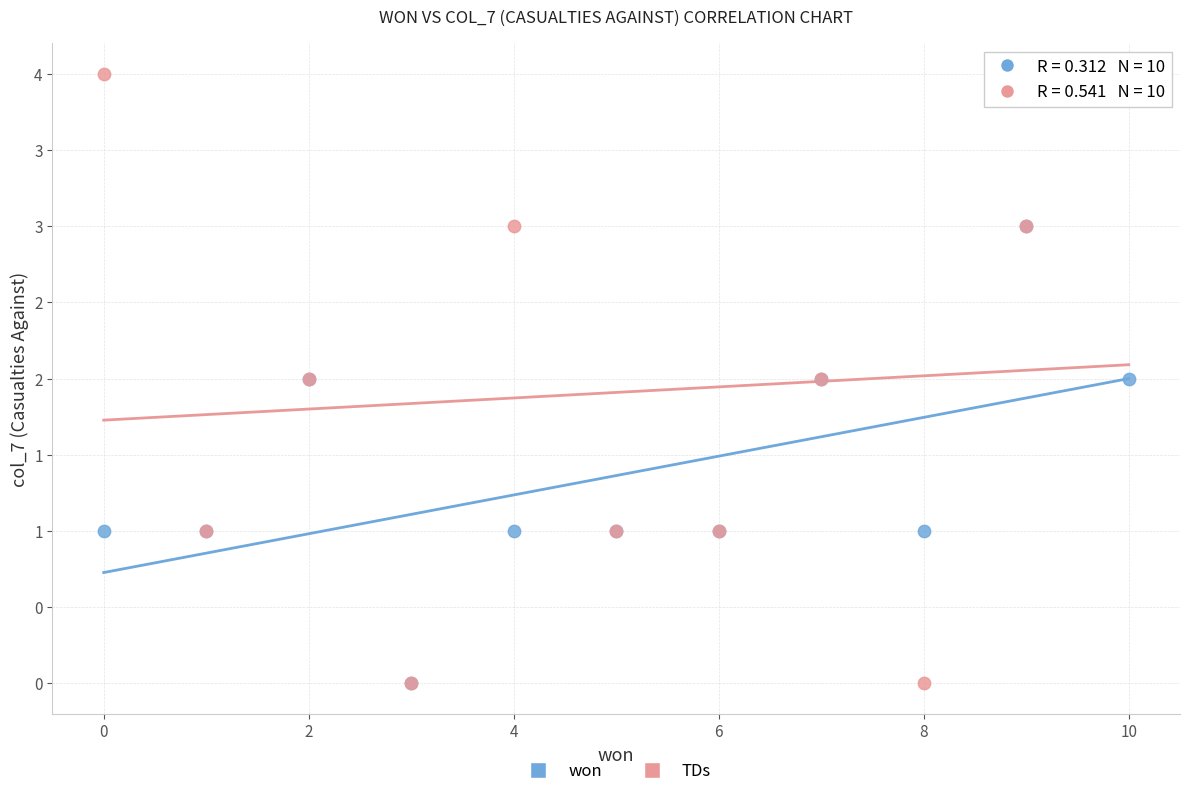

Which series reaches the maximum Y coordinate?

TDs